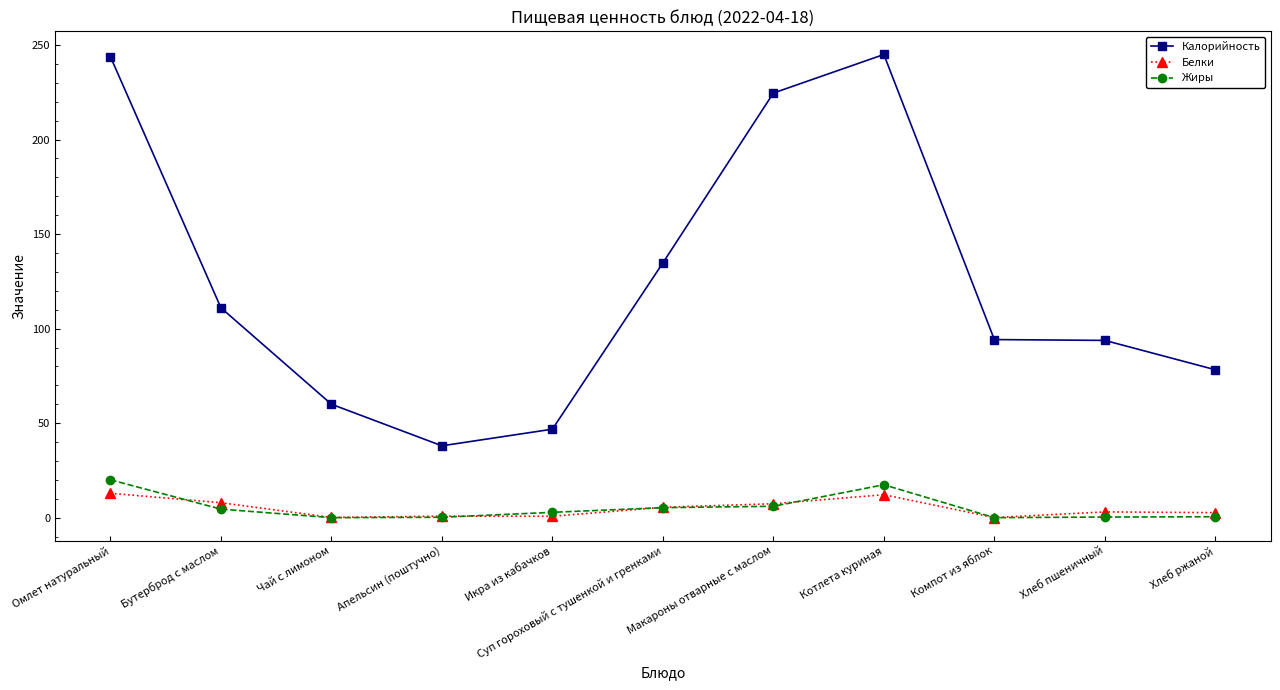

True or false: Жиры has more than 0 interior local peaks.

True